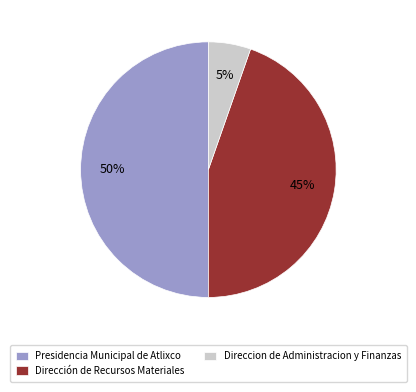

Is it true that Direccion de Administracion y Finanzas is 5% of the pie?

True